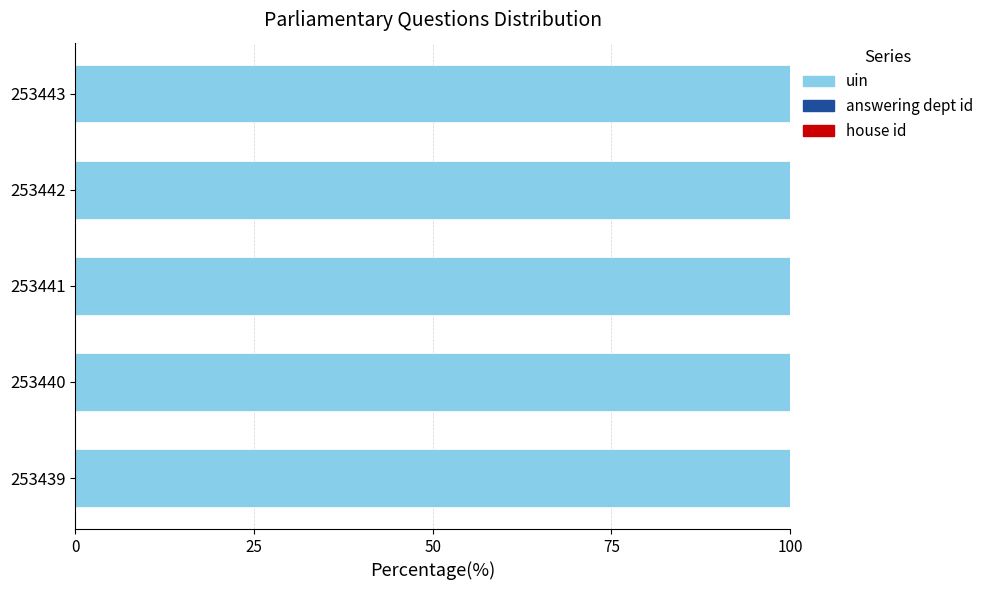

What is the maximum value for uin?

100.0